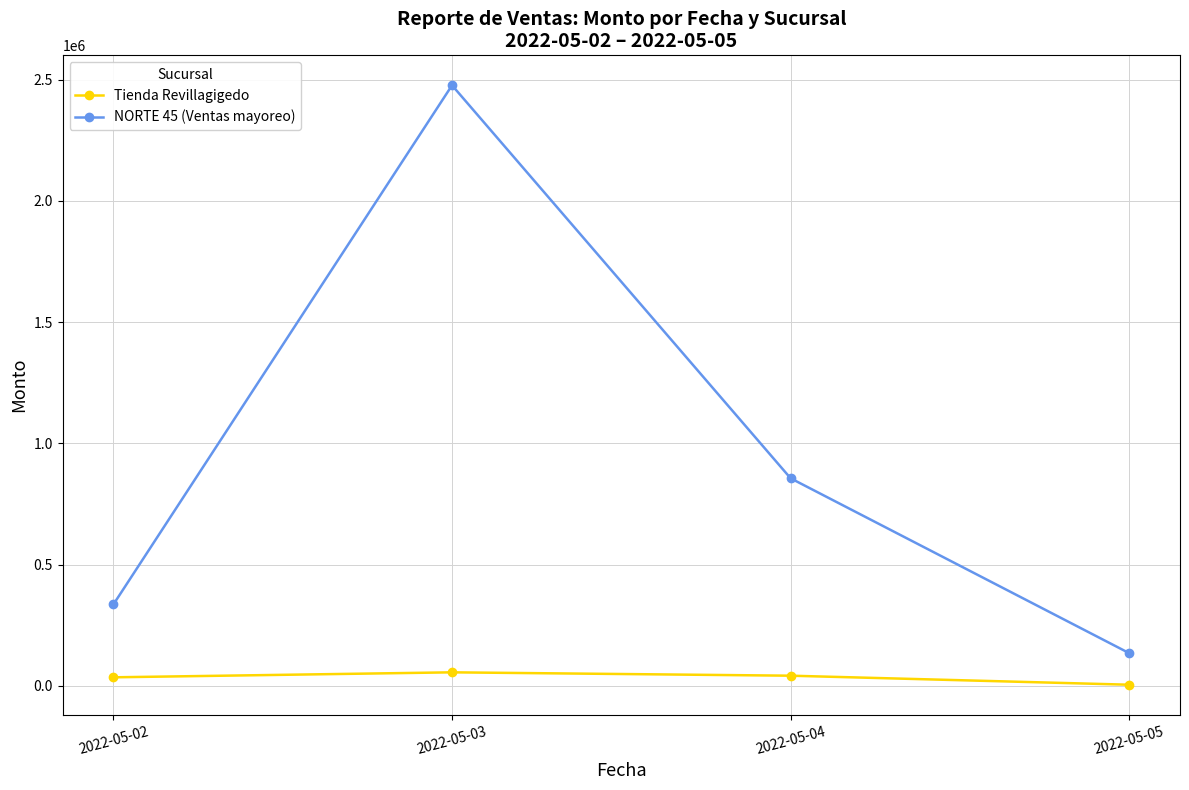

Which category has the lowest value across all series?

2022-05-05